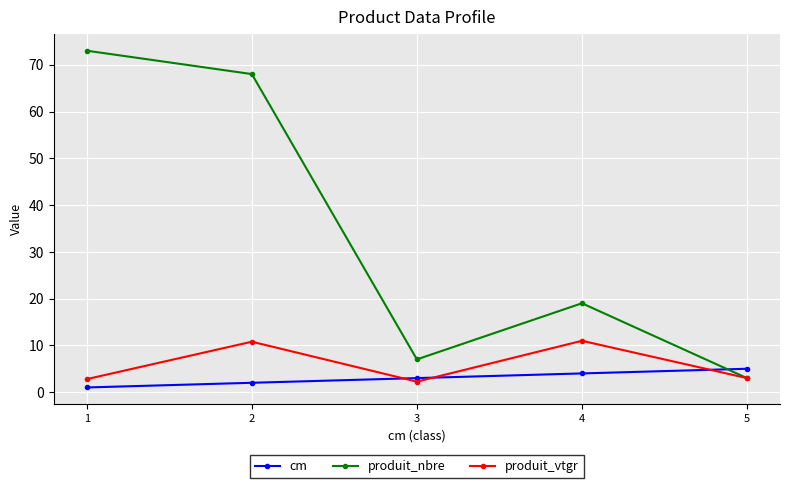

The produit_nbre series shows 3.0 at 5. True or false?

True